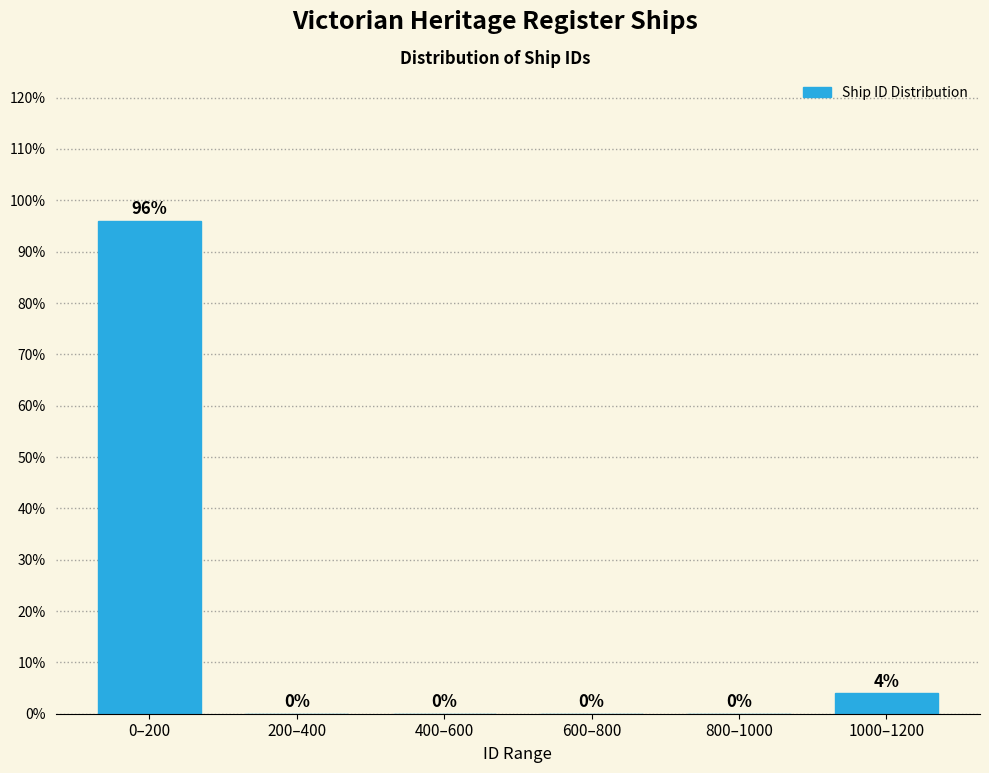

Reading left to right, extract all data points from this chart.

0–200=96	200–400=0	400–600=0	600–800=0	800–1000=0	1000–1200=4